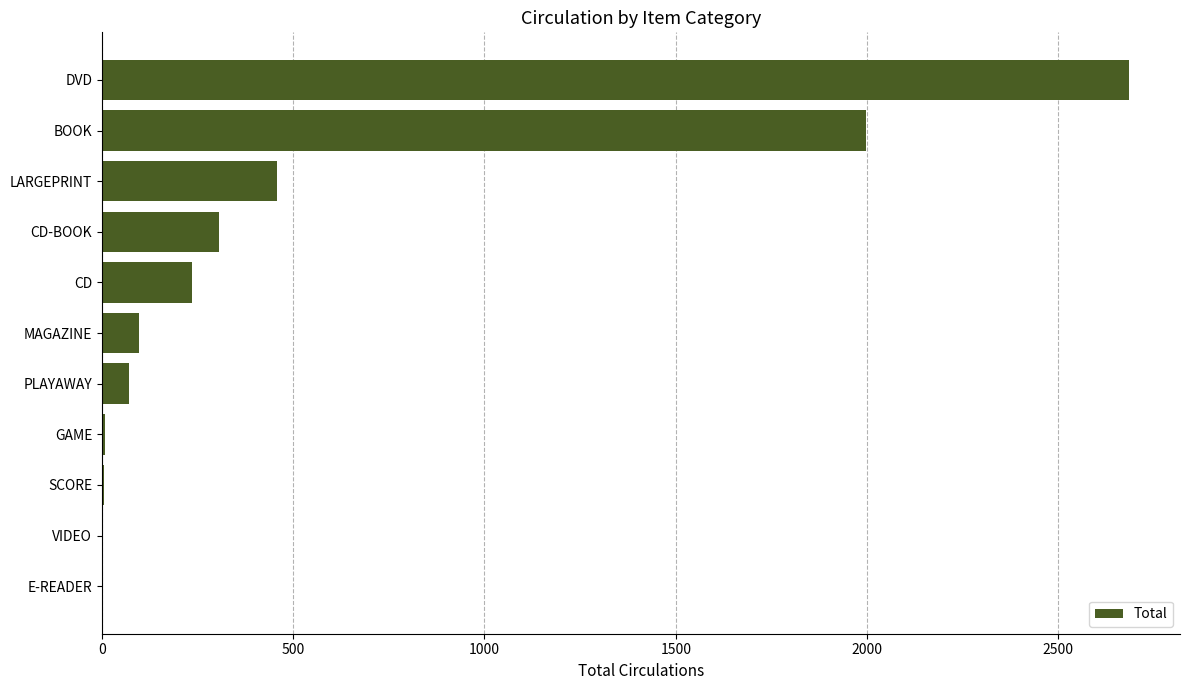

Between GAME and BOOK, which is larger?

BOOK